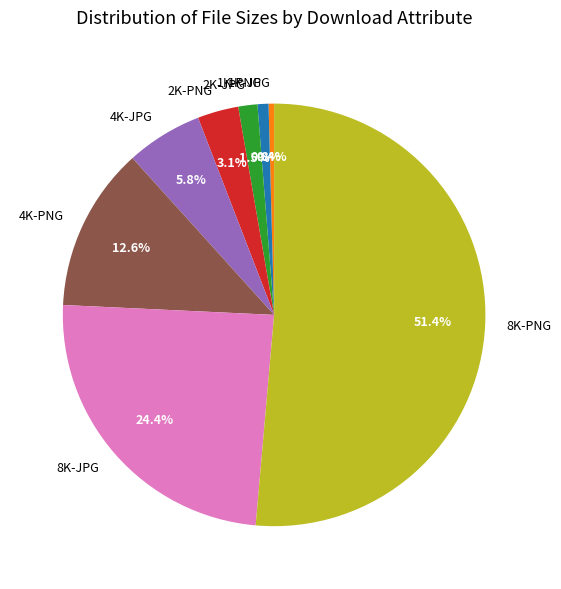

How many segments does this pie chart have?

8